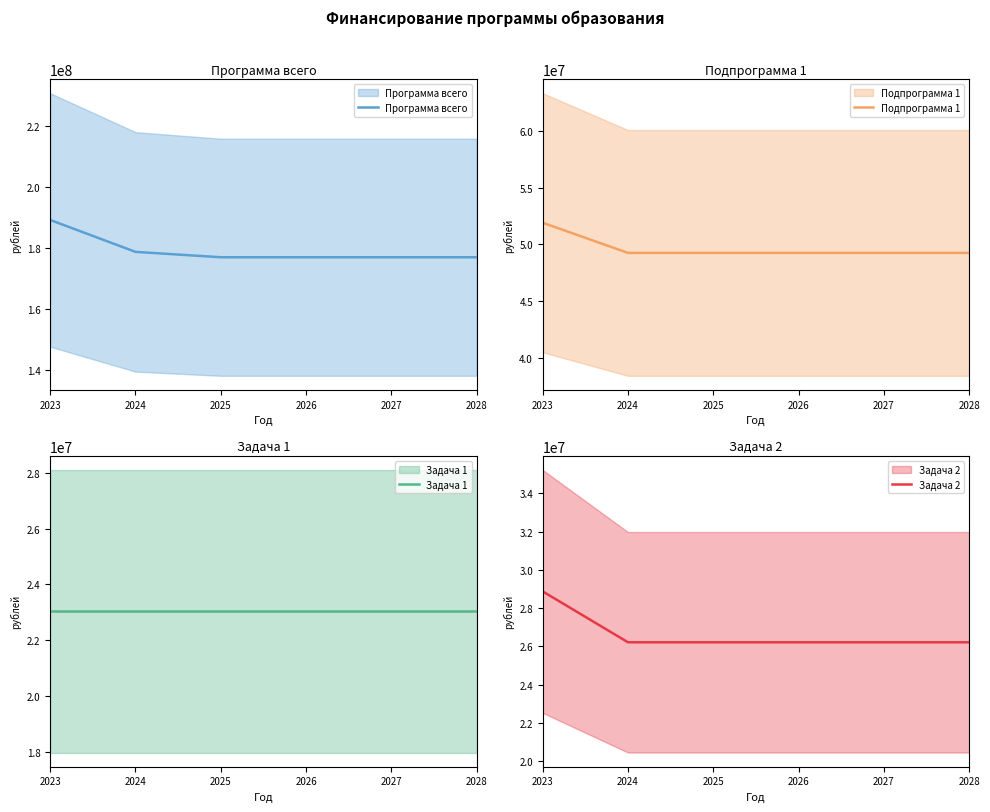

Between 2025 and 2024, which is larger?

2024